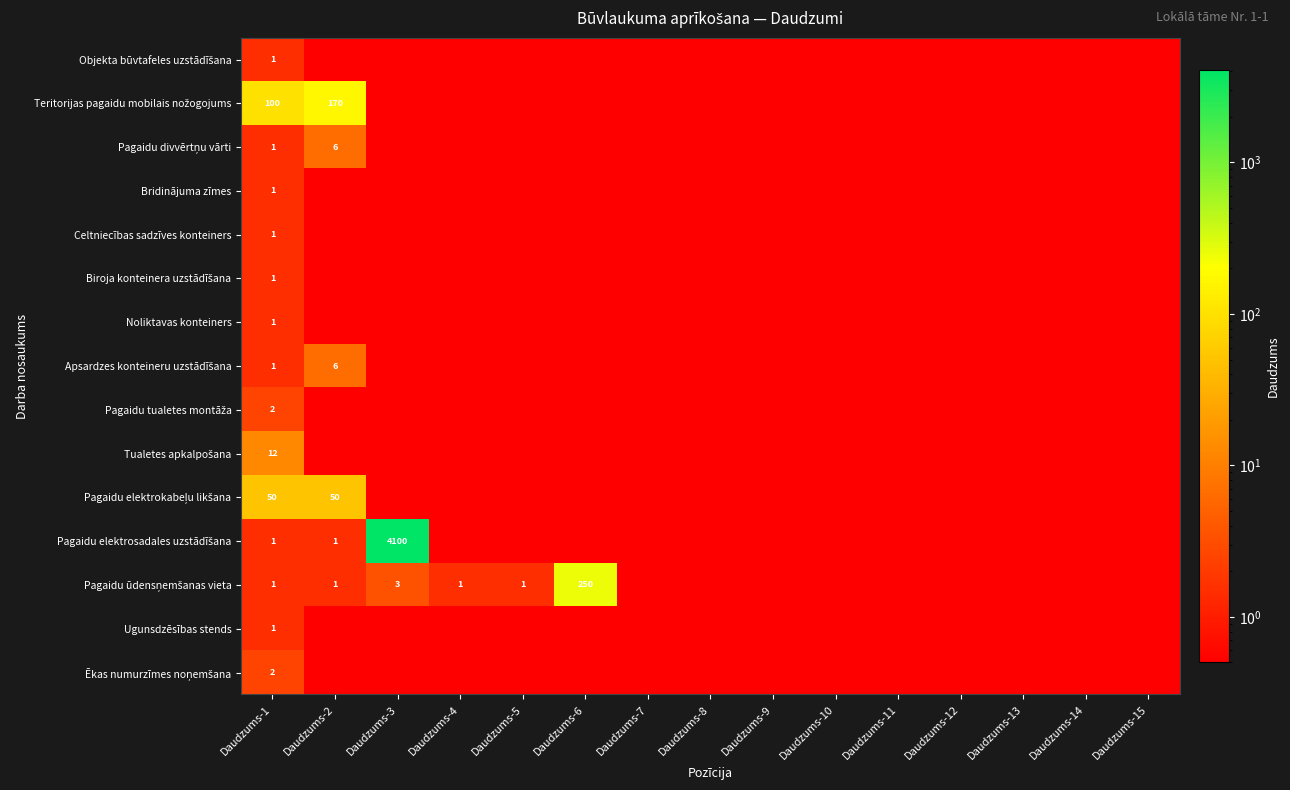

Read the Ugunsdzēsības stends value at Daudzums-15.

0.5